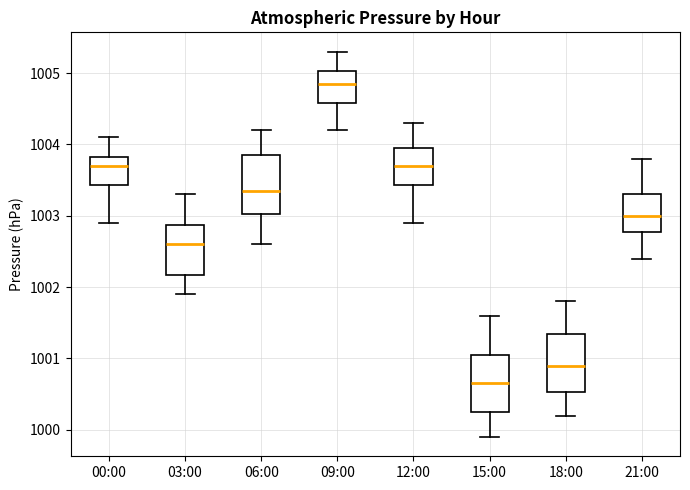

Reading left to right, transcribe this box plot: for each box, give where its median line is, the range the box spans, and where its two whiskers end, as read against the y-axis. The values are not printed on the chart, so give them approximately, as read against the axis.

00:00: median 1003.7, box 1003.4 to 1003.8, whiskers 1002.9 to 1004.1
03:00: median 1002.6, box 1002.2 to 1002.9, whiskers 1001.9 to 1003.3
06:00: median 1003.4, box 1003.0 to 1003.9, whiskers 1002.6 to 1004.2
09:00: median 1004.9, box 1004.6 to 1005.0, whiskers 1004.2 to 1005.3
12:00: median 1003.7, box 1003.4 to 1004.0, whiskers 1002.9 to 1004.3
15:00: median 1000.7, box 1000.3 to 1001.1, whiskers 999.9 to 1001.6
18:00: median 1000.9, box 1000.5 to 1001.4, whiskers 1000.2 to 1001.8
21:00: median 1003.0, box 1002.8 to 1003.3, whiskers 1002.4 to 1003.8